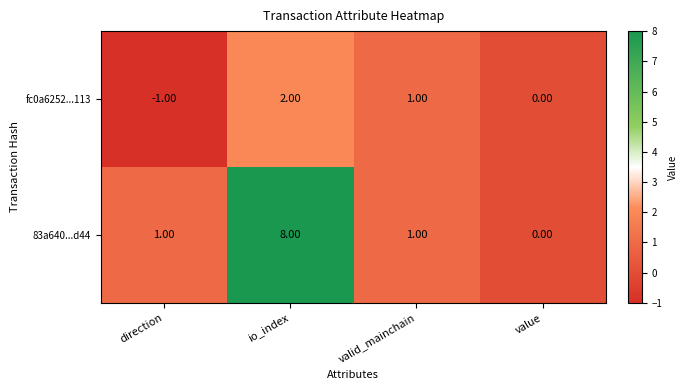

Which series has the largest range (max minus min)?

83a640...d44